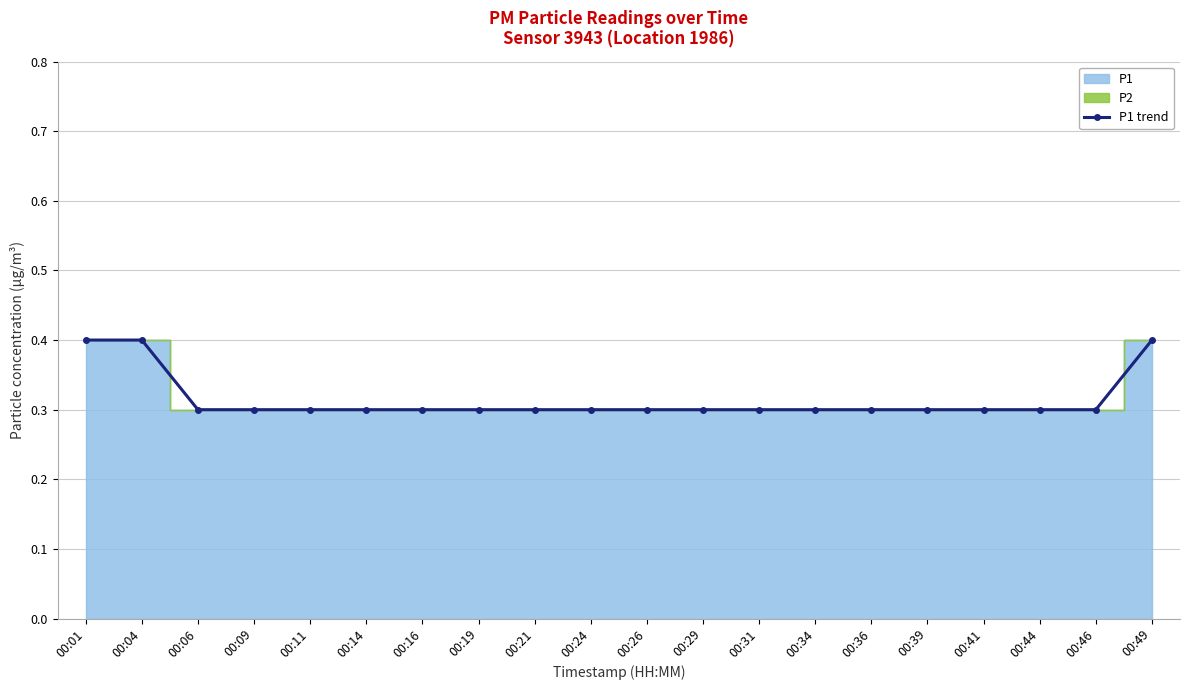

Reading right to left, list all the values displayed in this chart.

00:49=0.4	00:46=0.3	00:44=0.3	00:41=0.3	00:39=0.3	00:36=0.3	00:34=0.3	00:31=0.3	00:29=0.3	00:26=0.3	00:24=0.3	00:21=0.3	00:19=0.3	00:16=0.3	00:14=0.3	00:11=0.3	00:09=0.3	00:06=0.3	00:04=0.4	00:01=0.4